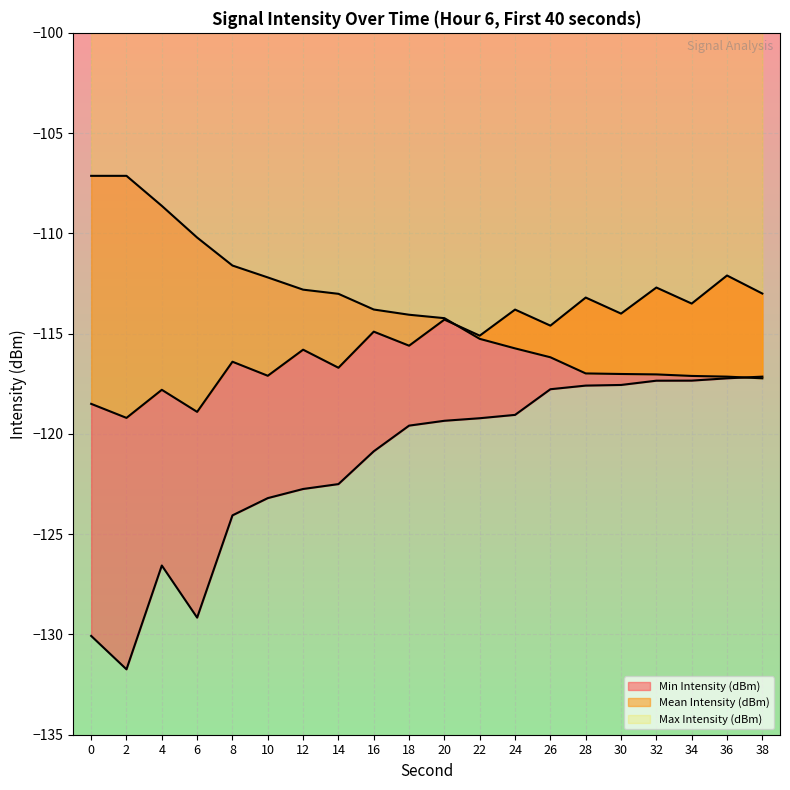

Is it true that Max Intensity (dBm) equals -153.4 at 24?

False